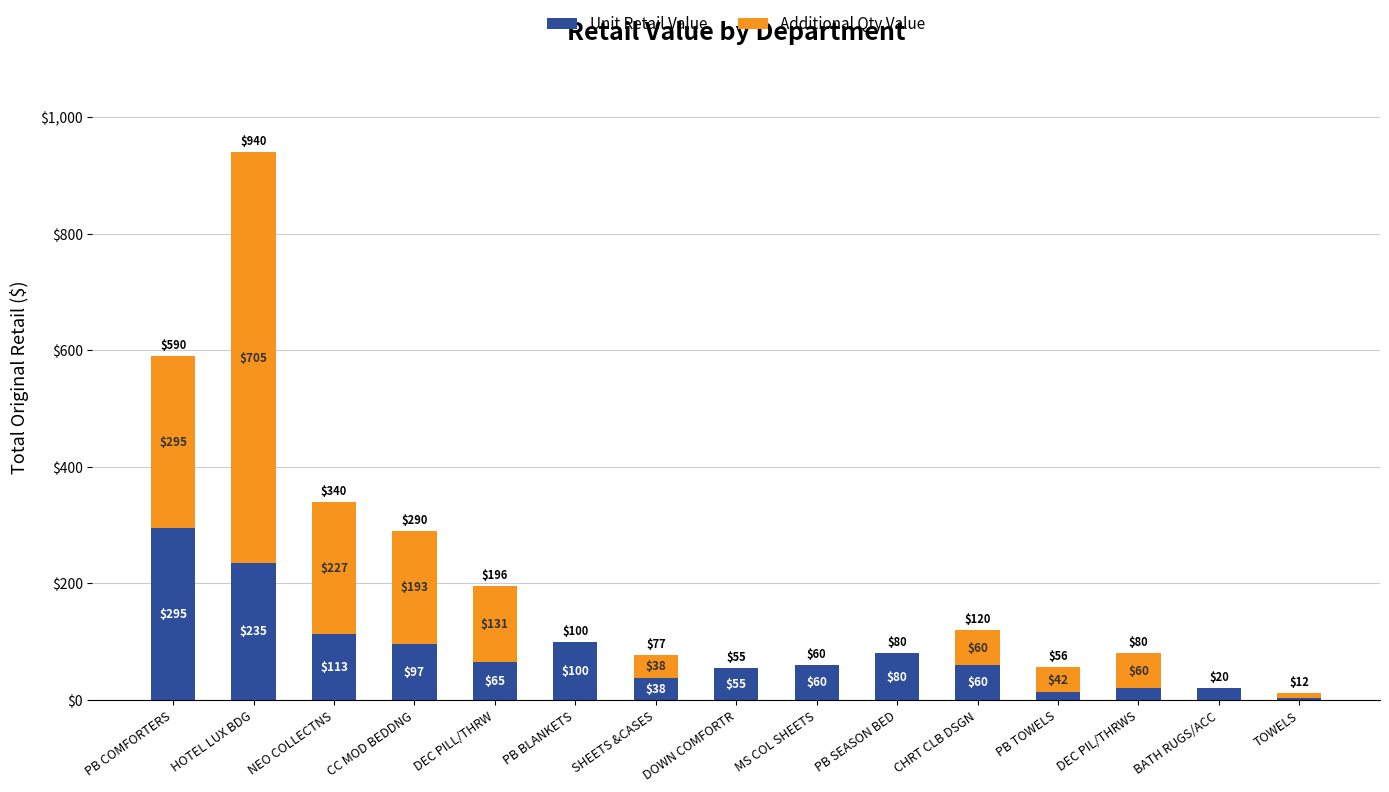

Where is Unit Retail Value nearest to the value 149?

NEO COLLECTNS